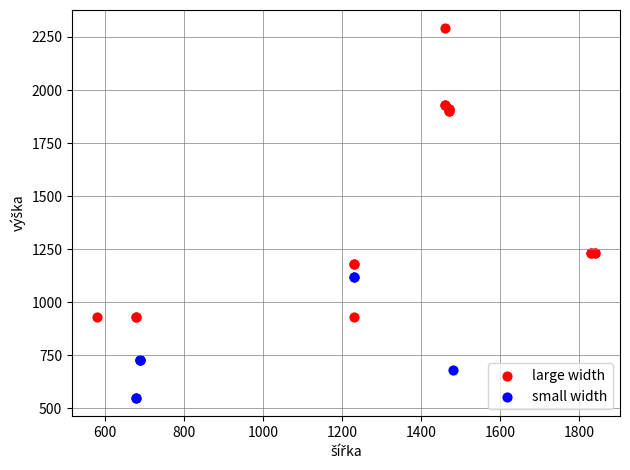

Which series reaches the minimum Y coordinate?

small width